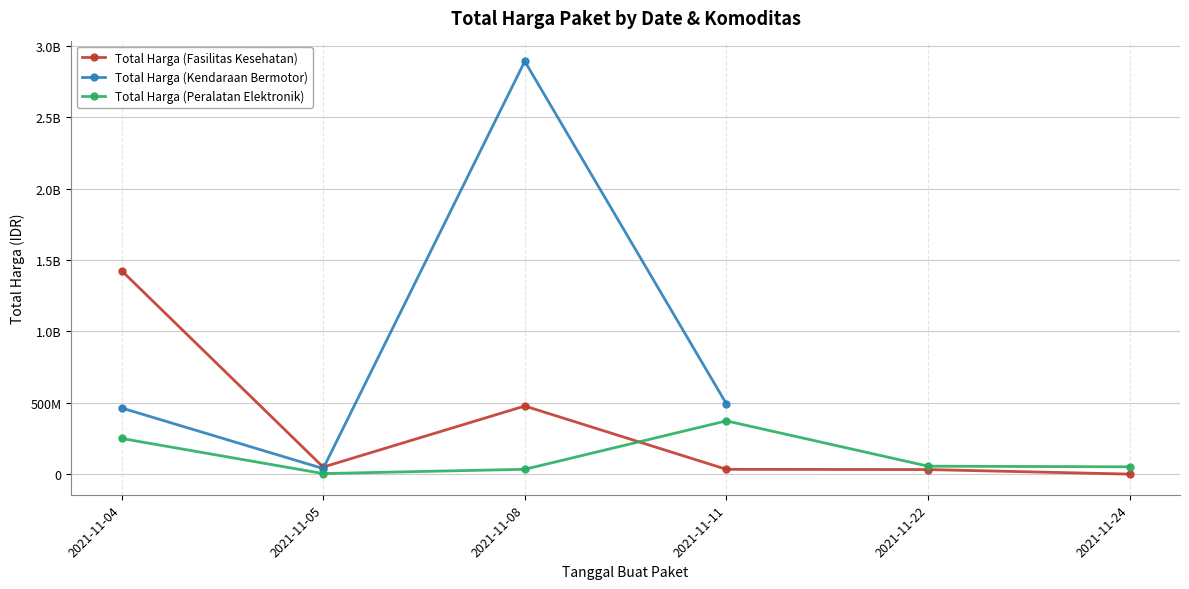

True or false: Total Harga (Peralatan Elektronik) and Total Harga (Kendaraan Bermotor) intersect in this chart.

False